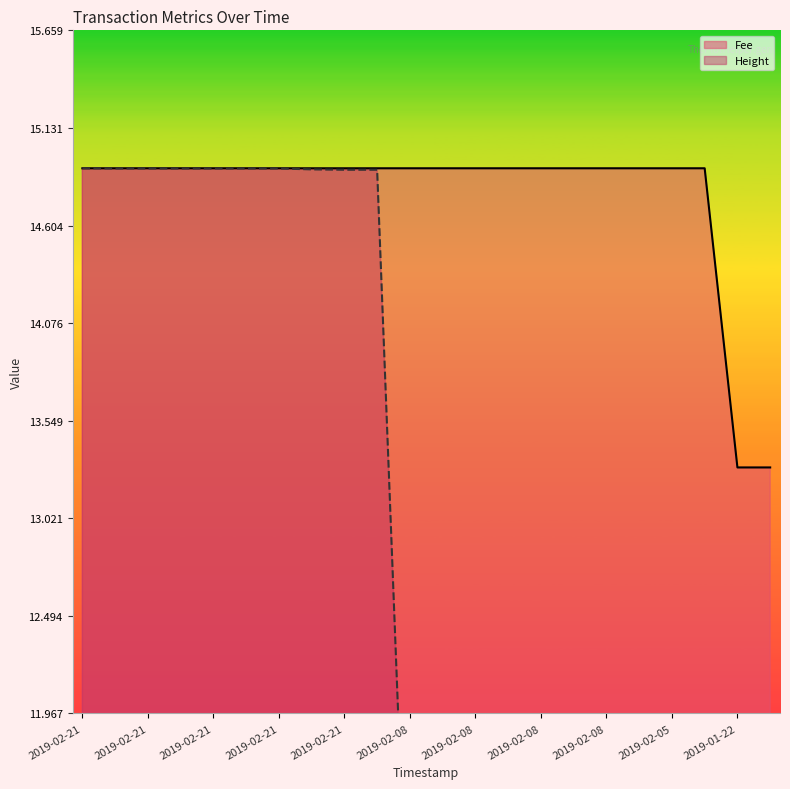

Is the value of Height at 2019-02-05 greater than the value of Fee at 2019-02-21?

No